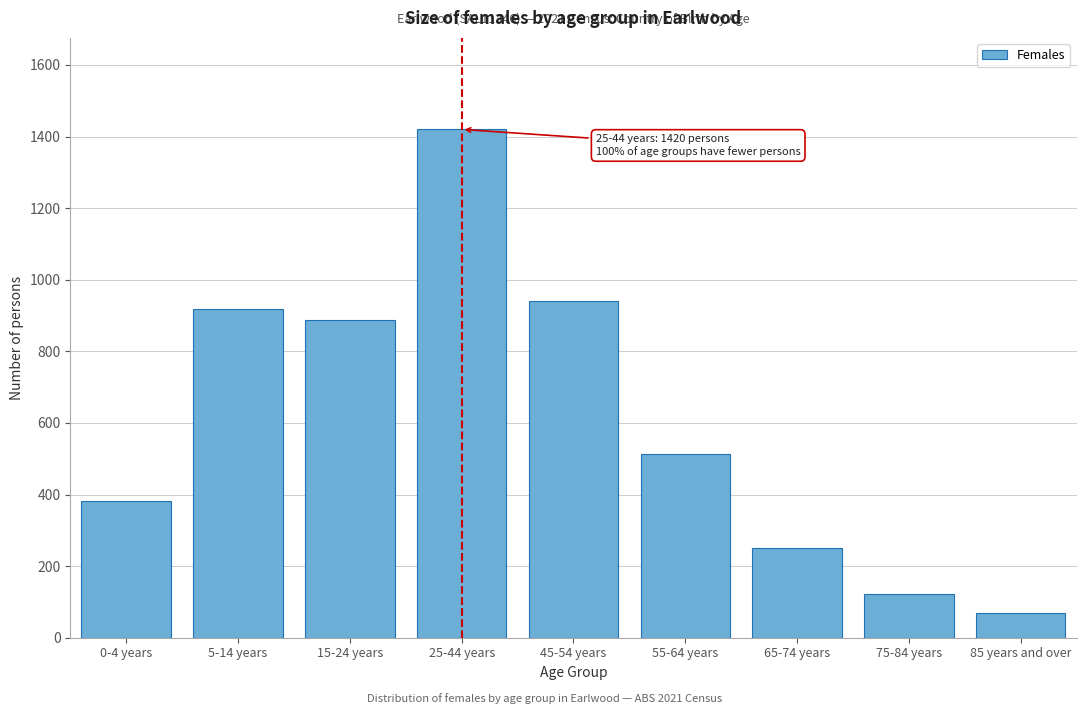

Reading left to right, list all the values displayed in this chart.

0-4 years=383	5-14 years=917	15-24 years=888	25-44 years=1420	45-54 years=941	55-64 years=514	65-74 years=250	75-84 years=121	85 years and over=70